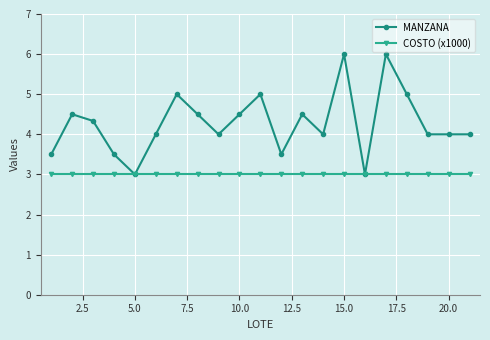

Rank the series by their maximum value, from highest to lowest.

MANZANA, COSTO (x1000)